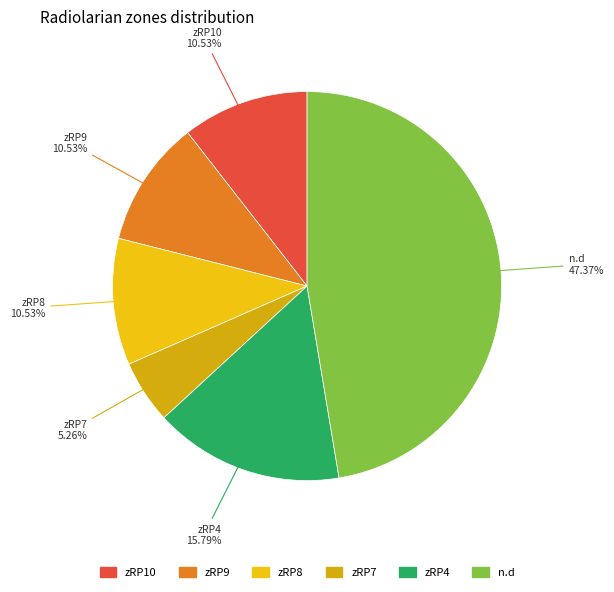

To the nearest percent, what portion does zRP9 represent?

11%